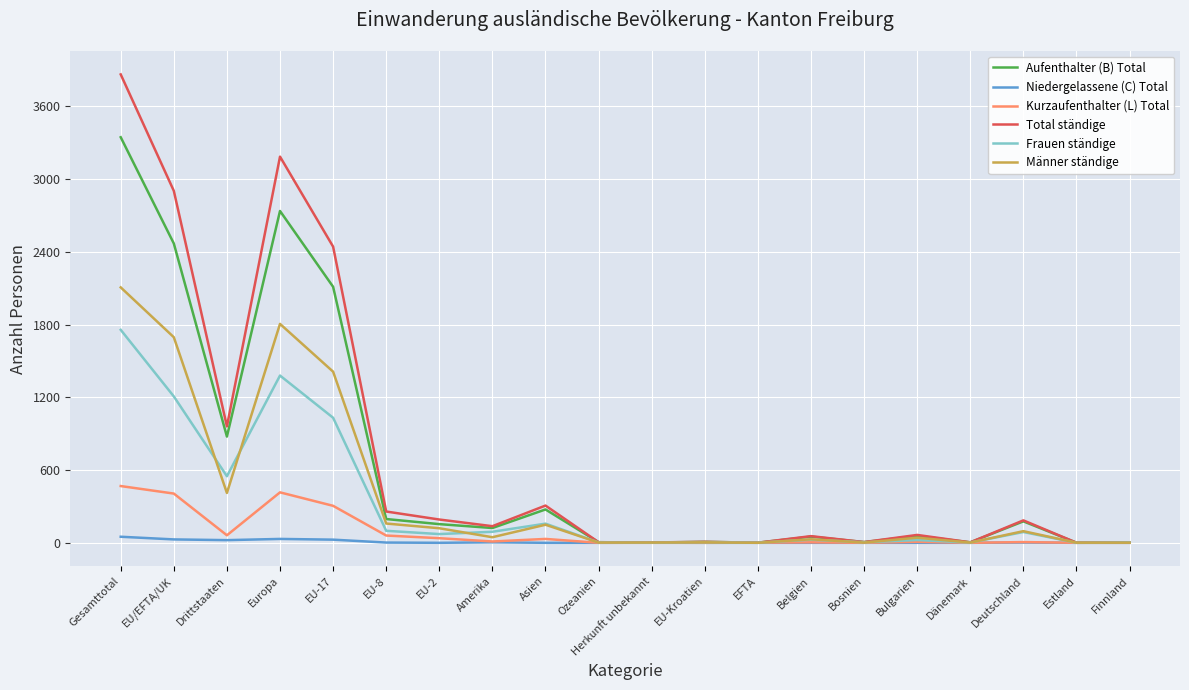

Where does the Aufenthalter (B) Total series first go above 122?

Gesamttotal